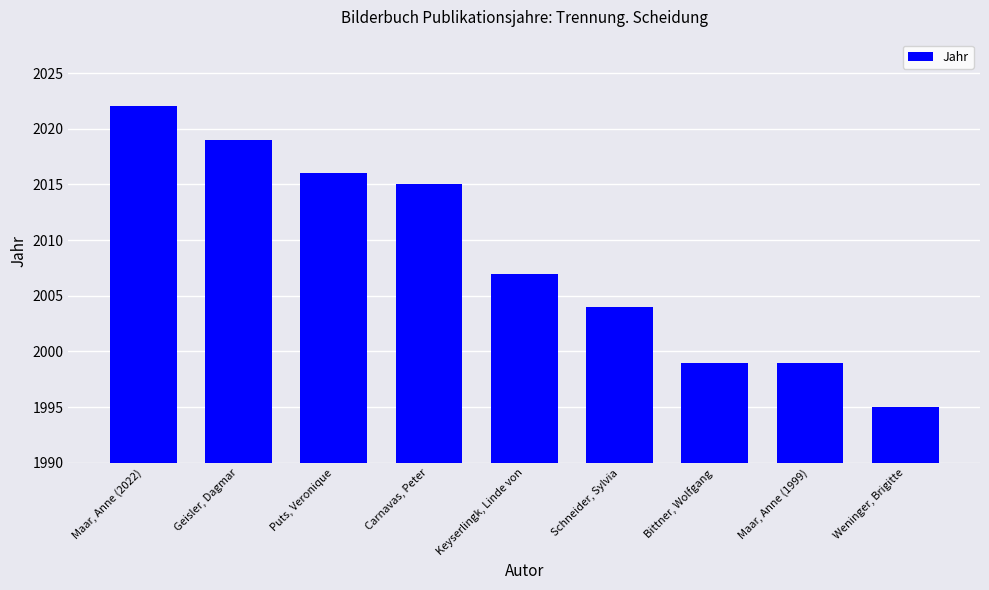

At which label does the data first exceed 2007?

Maar, Anne (2022)